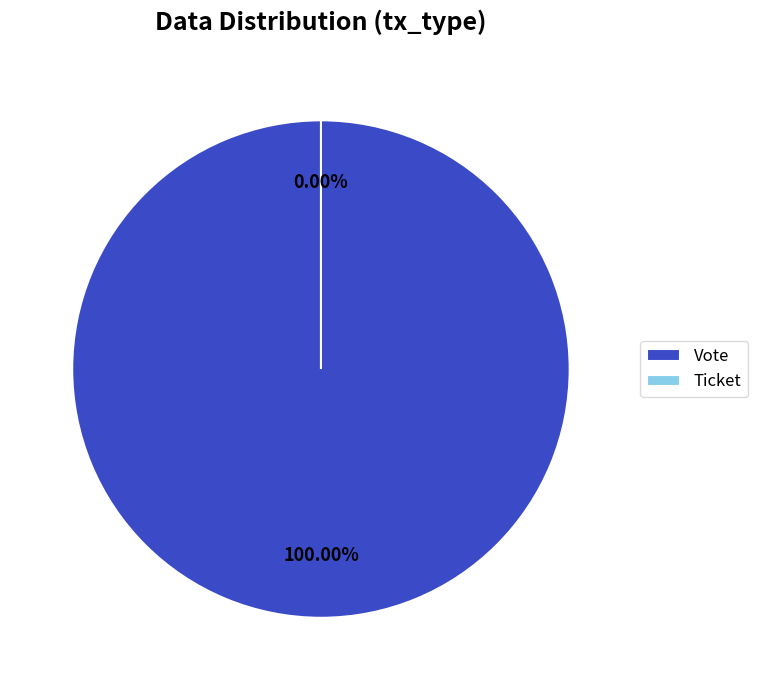

Do Vote and Ticket together represent more than half of the pie?

Yes